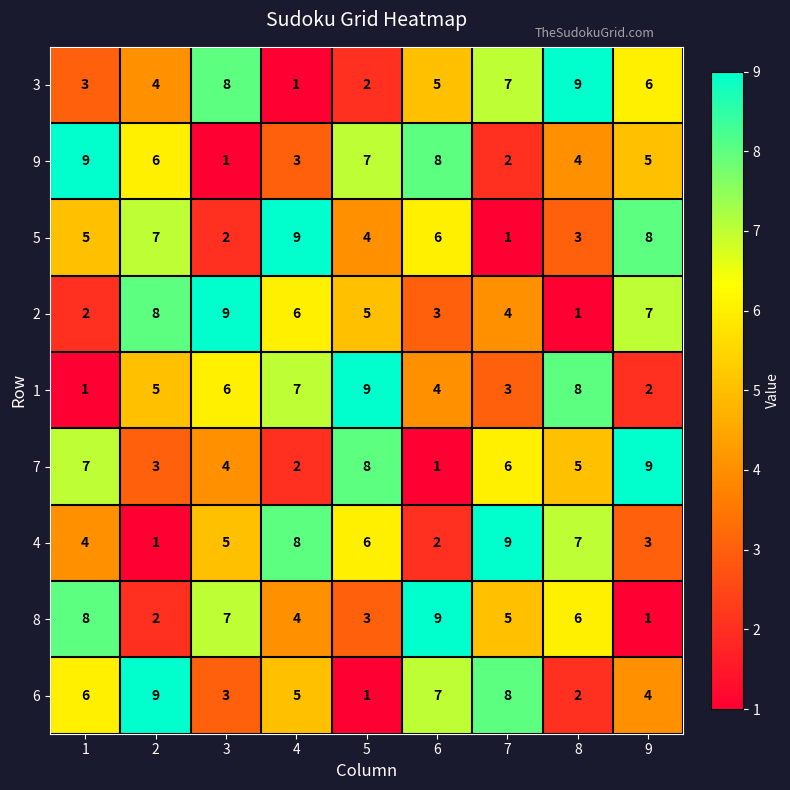

Where is 6 nearest to the value 5?

4